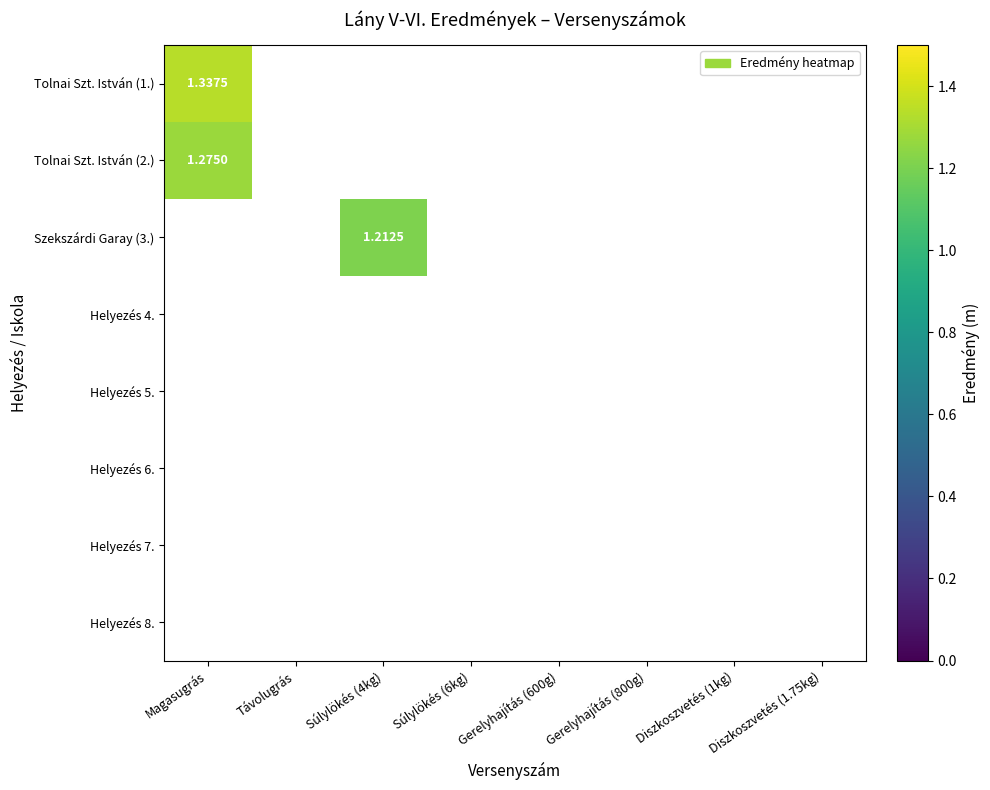

What is the total value across all series at Magasugrás?

2.6